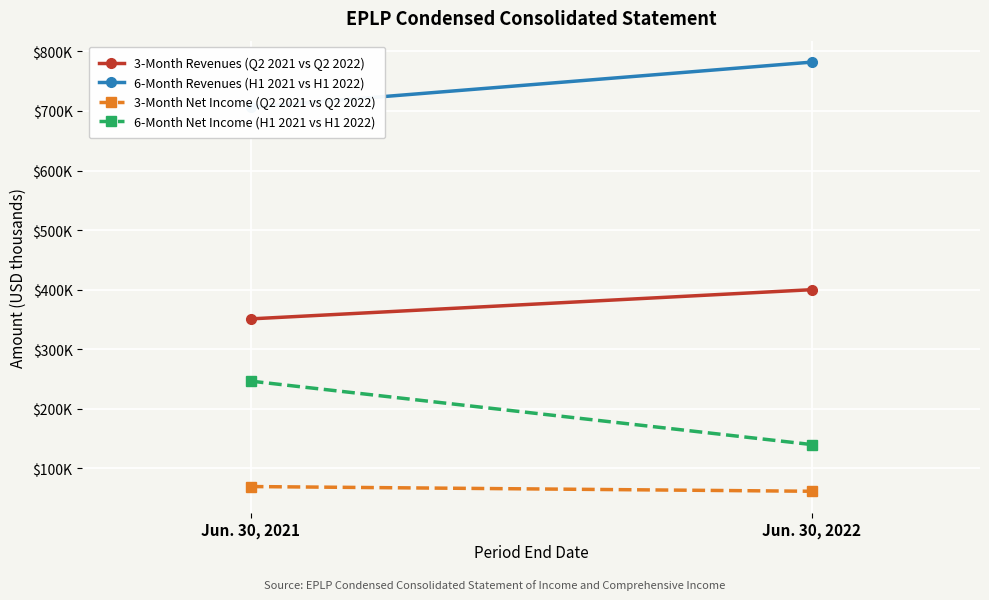

List the labels in order of 6-Month Revenues (H1 2021 vs H1 2022) value, largest first.

Jun. 30, 2022, Jun. 30, 2021